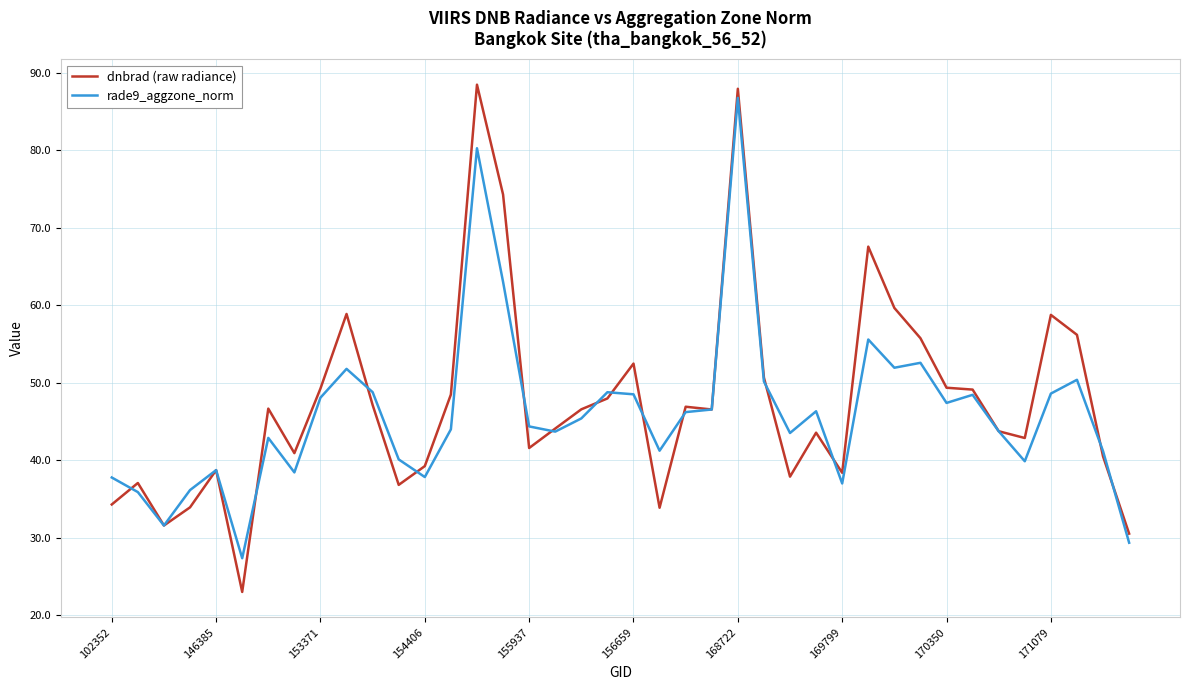

How many lines are shown in the chart?

2